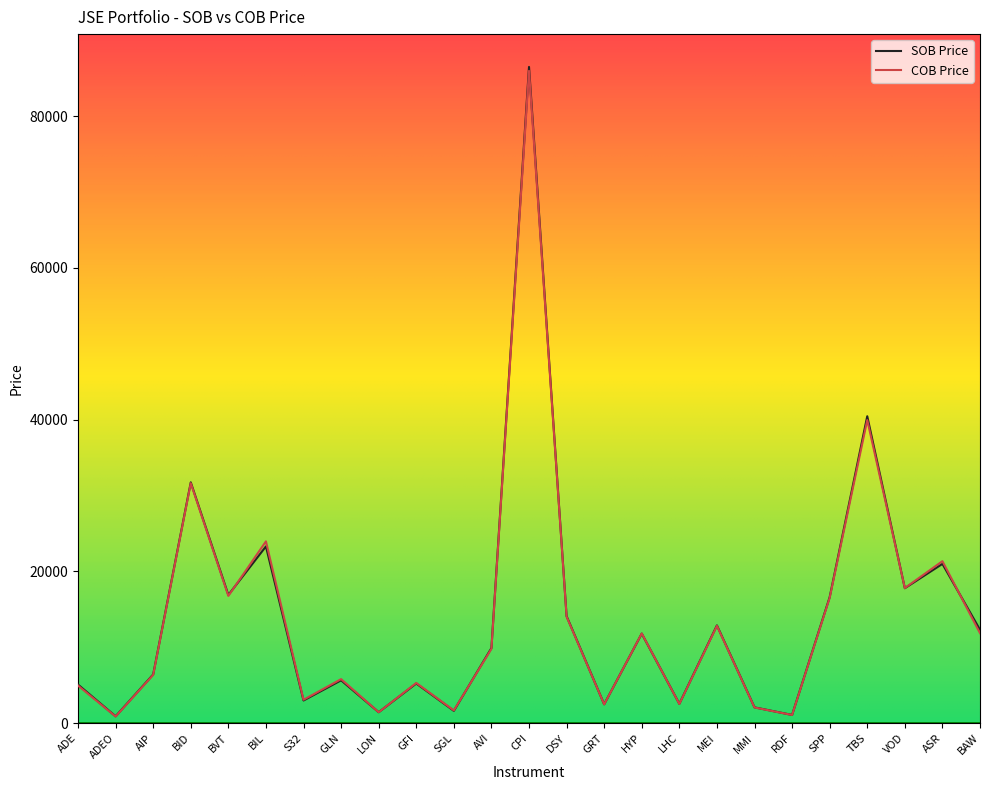

What position from the left is GFI?

10